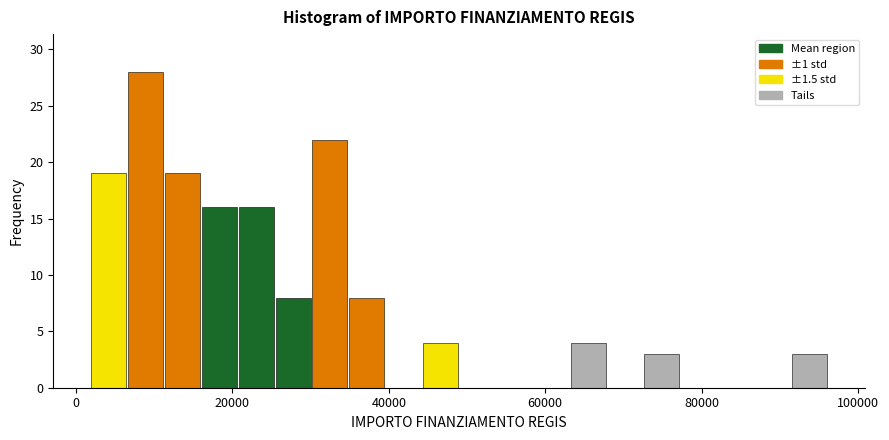

Read against the x-axis, roughly where is the centre of the tallest bar?

8000